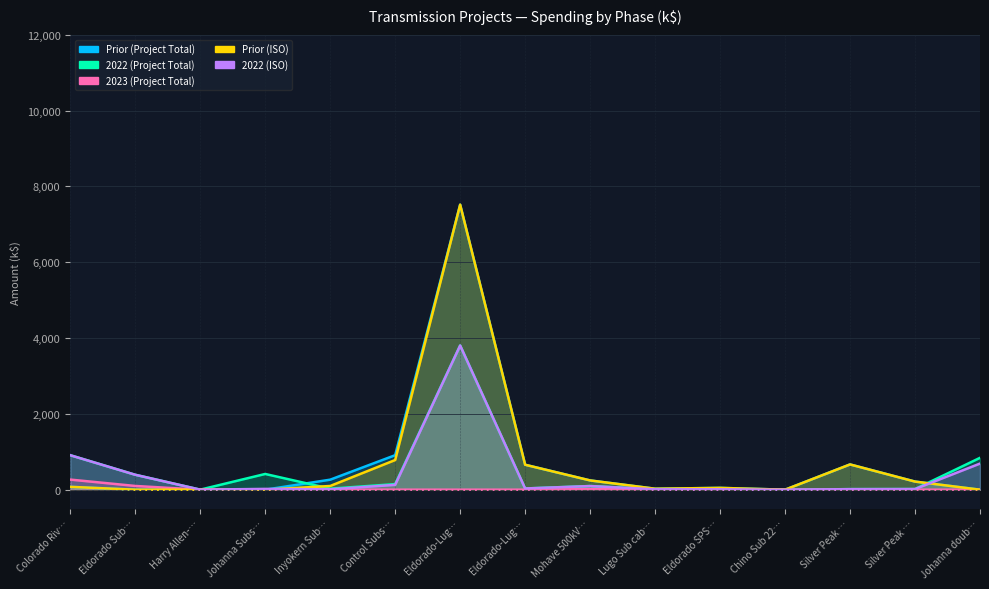

At which category does Prior (ISO) reach its first local peak?

Eldorado-Lug…